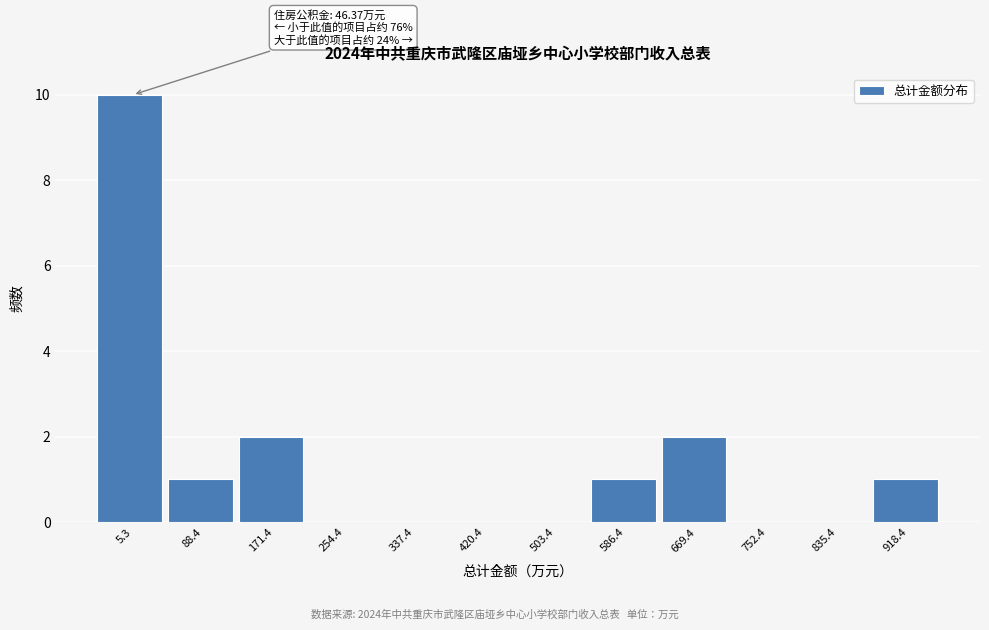

Reading left to right, list all the values displayed in this chart.

5.3=10	88.4=1	171.4=2	254.4=0	337.4=0	420.4=0	503.4=0	586.4=1	669.4=2	752.4=0	835.4=0	918.4=1